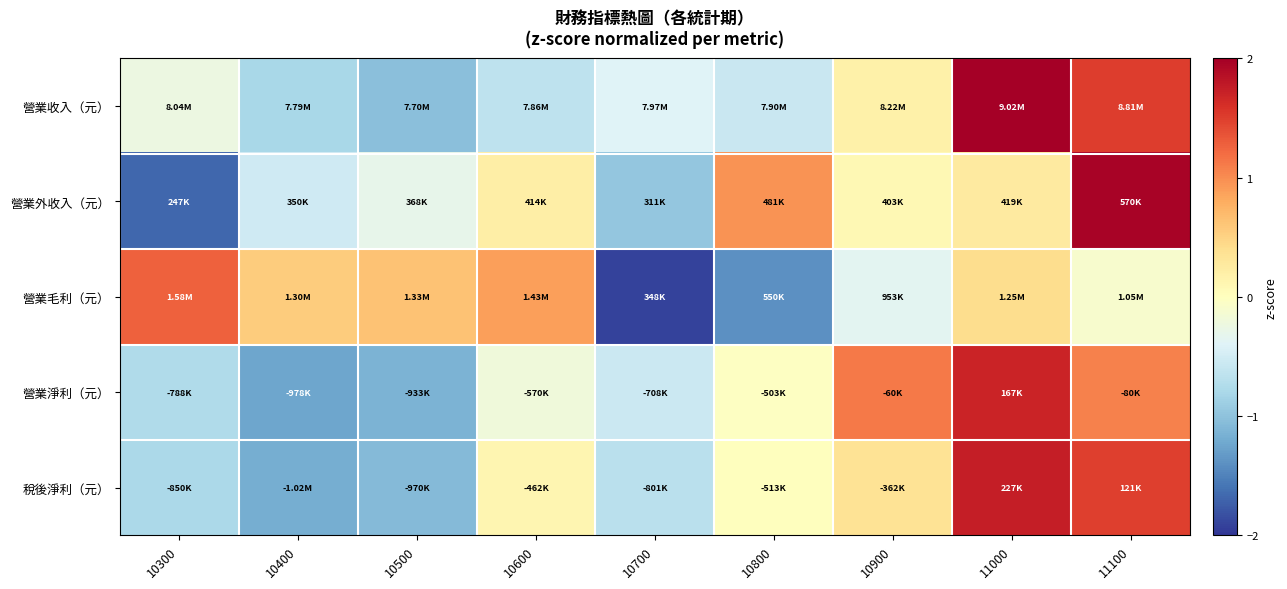

Which has a higher value, 10600 or 10400?

10600